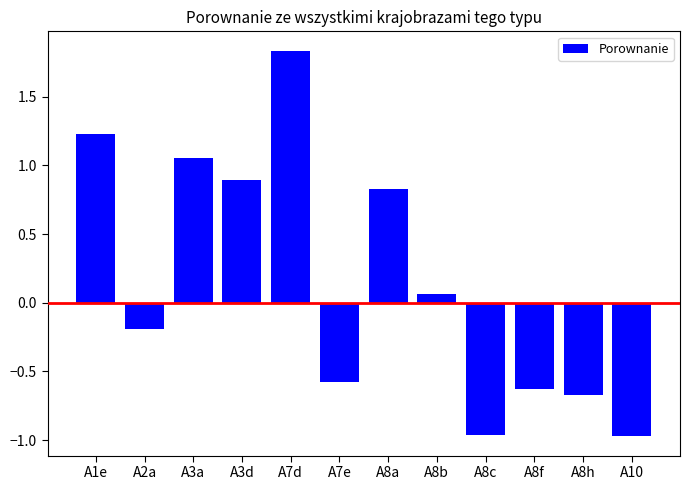

How many positive values are there?

6